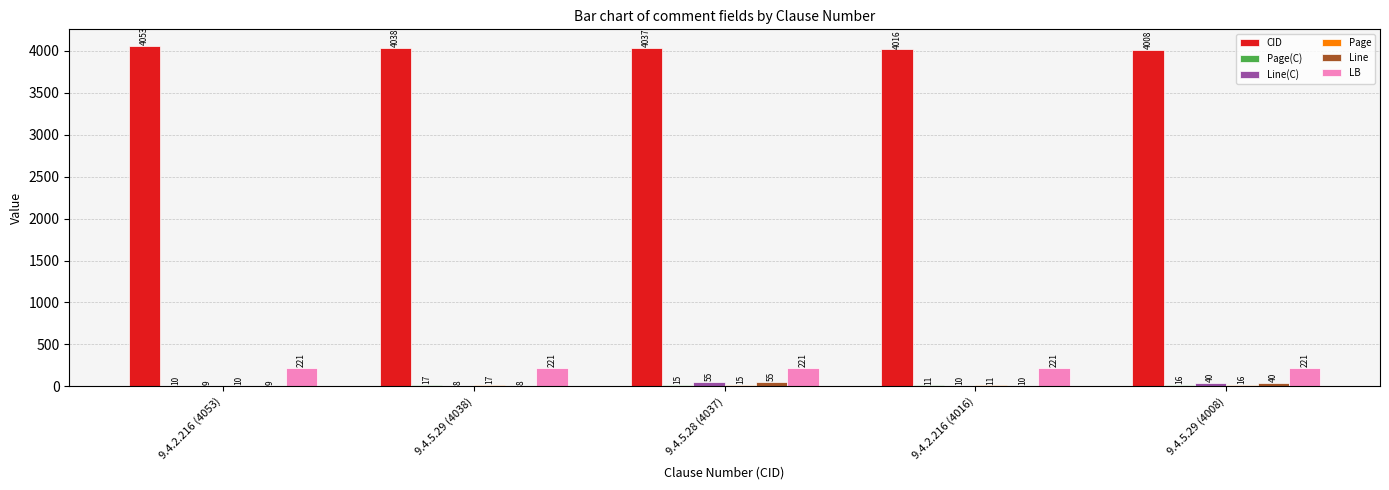

Is it true that LB equals 376 at 9.4.5.29 (4008)?

False